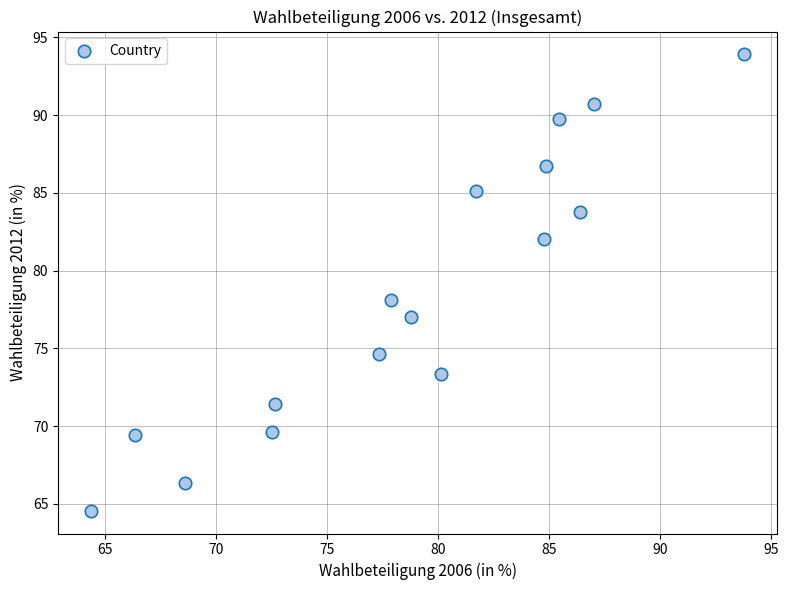

What Y value in the scatter plot is closest to 79?

78.1